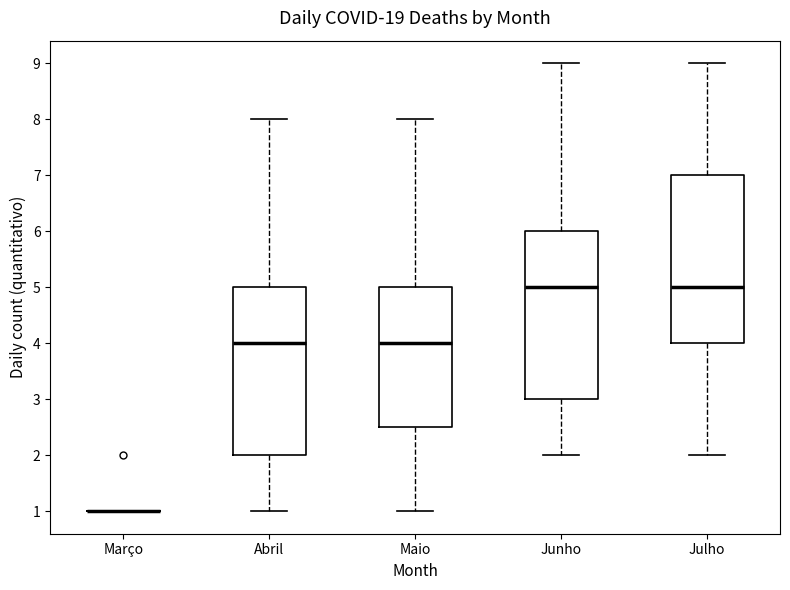

Where is the upper edge of the box for Maio on the y-axis? The values are not printed on the chart, so give them approximately, as read against the axis.

5.0